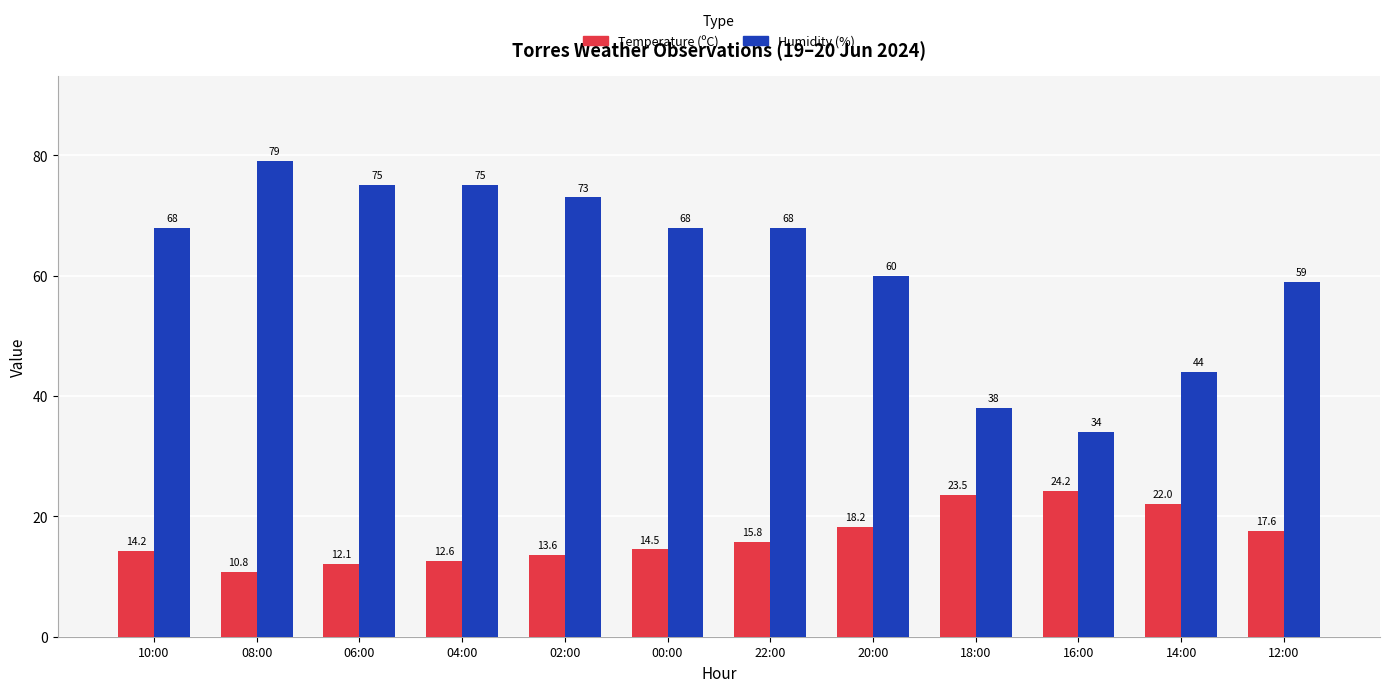

At which category does the chart reach its peak across all series?

08:00